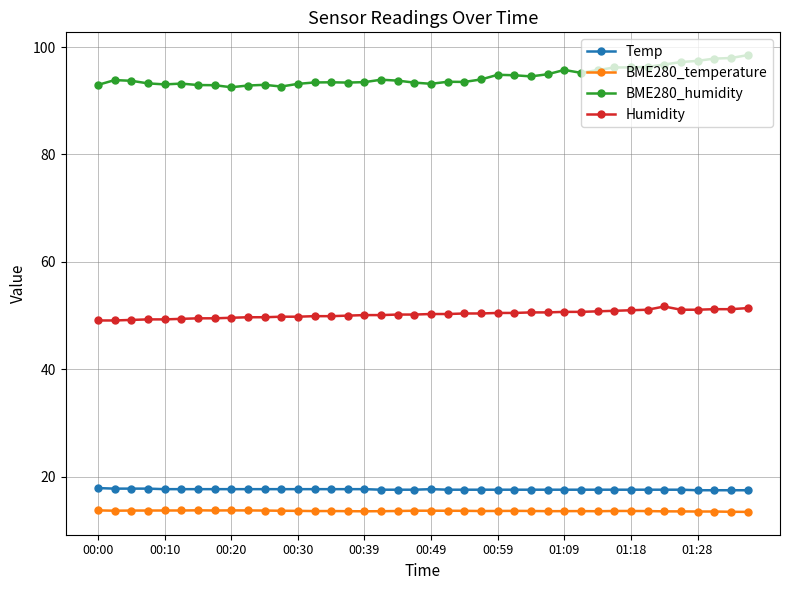

What are all the series names shown in the legend?

Temp, BME280_temperature, BME280_humidity, Humidity